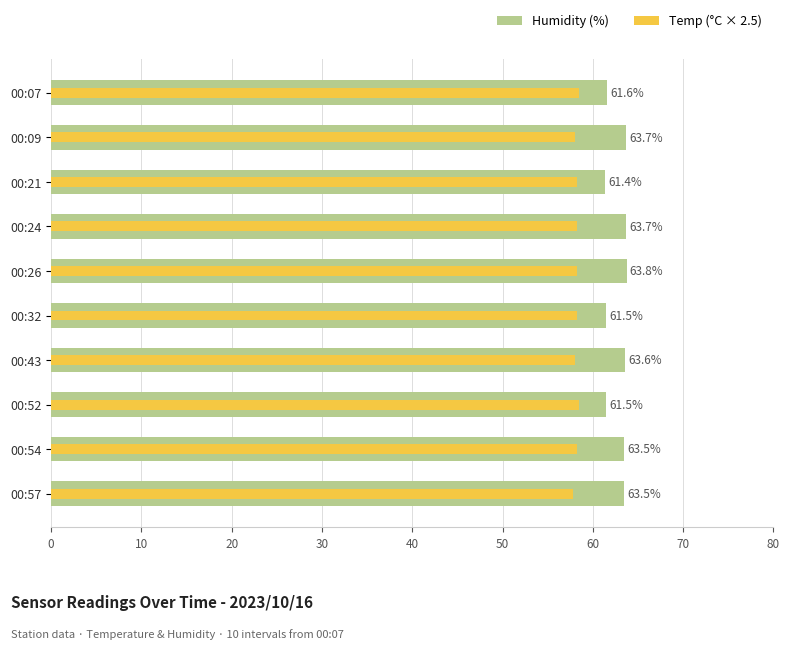

Read the Temp (°C × 2.5) value at 00:32.

58.2